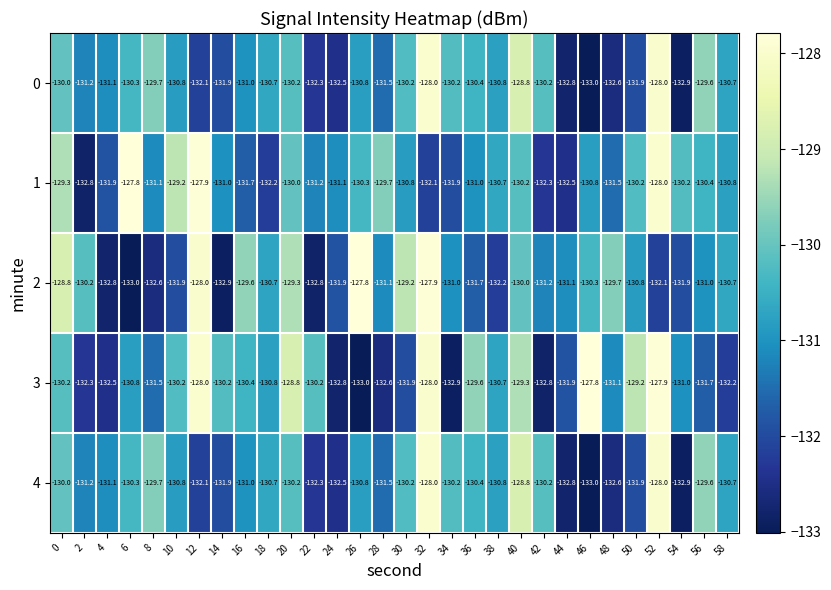

Which category has the lowest value in the 4 series?

46